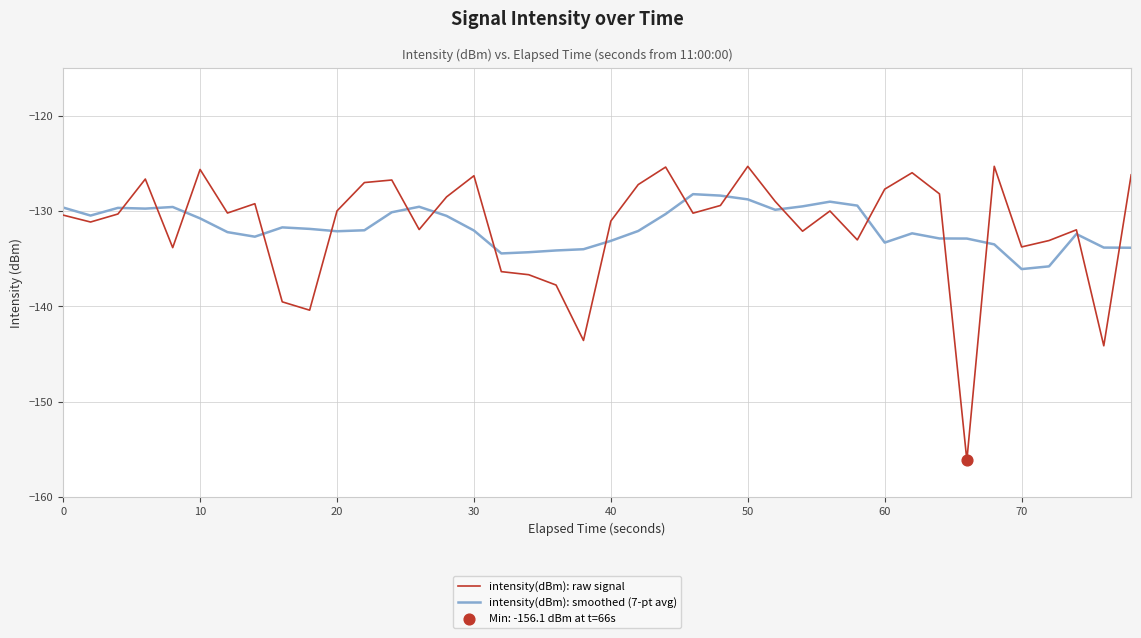

Which series has the widest spread of values?

intensity(dBm): raw signal